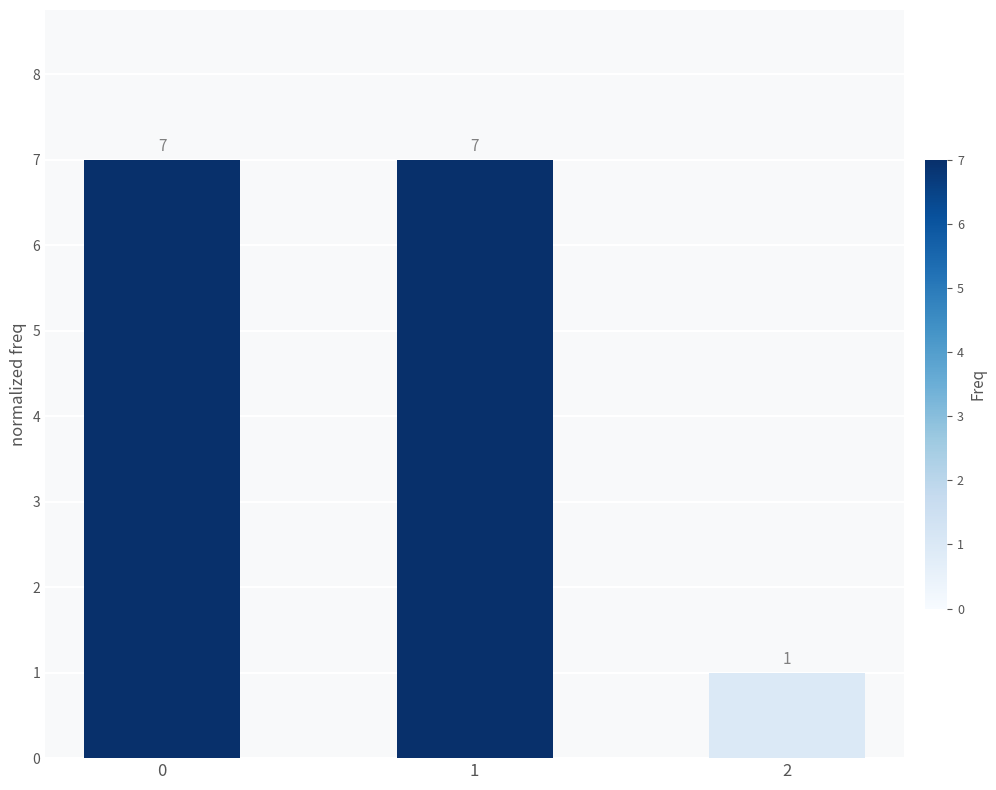

What is the value of the 2nd bar from the left?

7